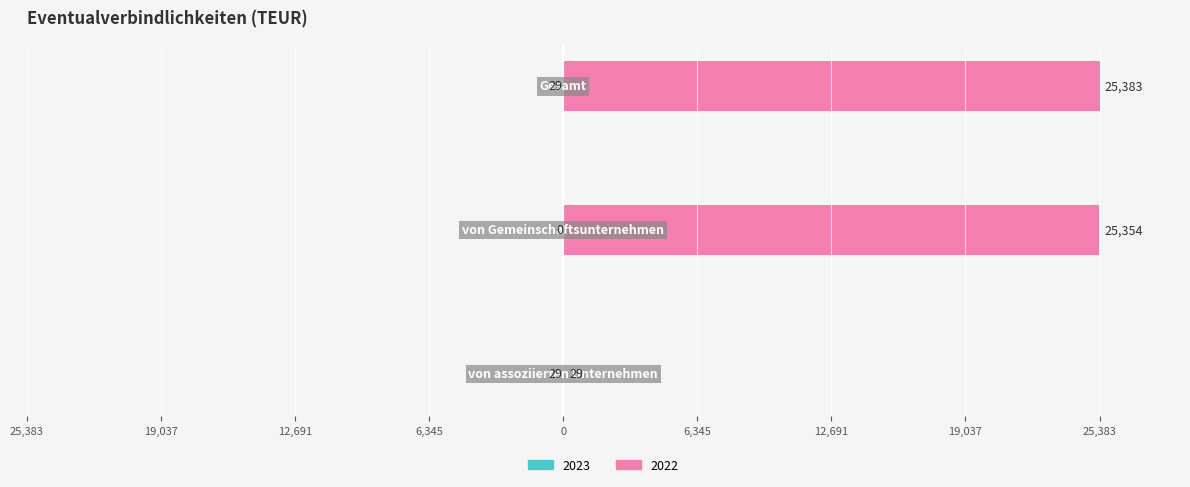

What position from the left is von assoziierten Unternehmen?

1